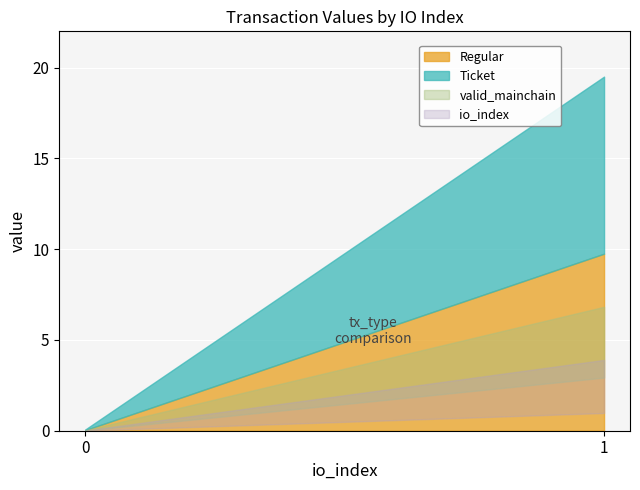

What is the value of the Ticket point at the 2nd from the left?

9.8